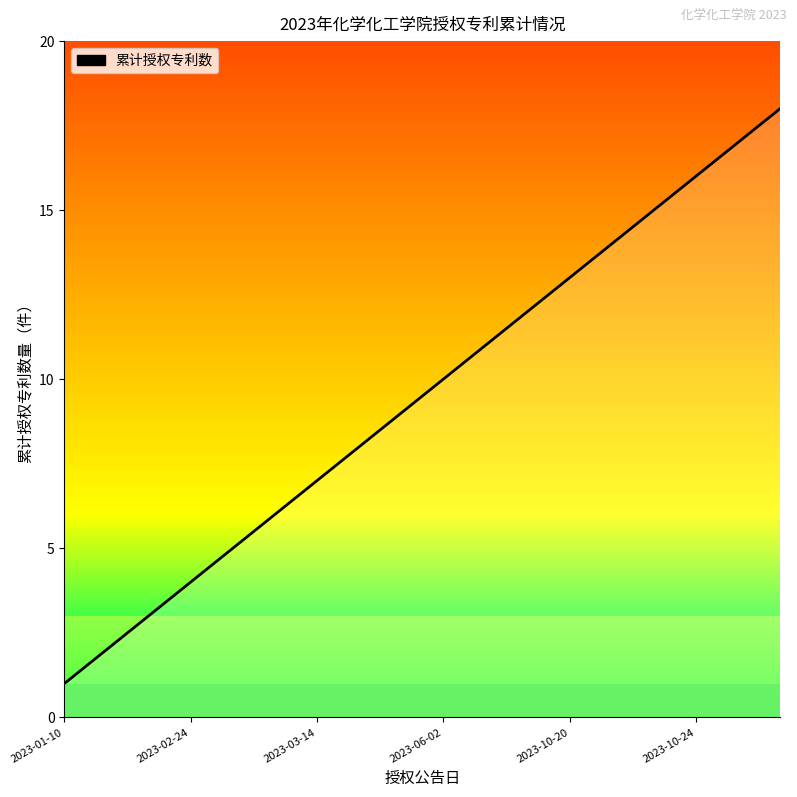

Does the chart have visible grid lines?

No